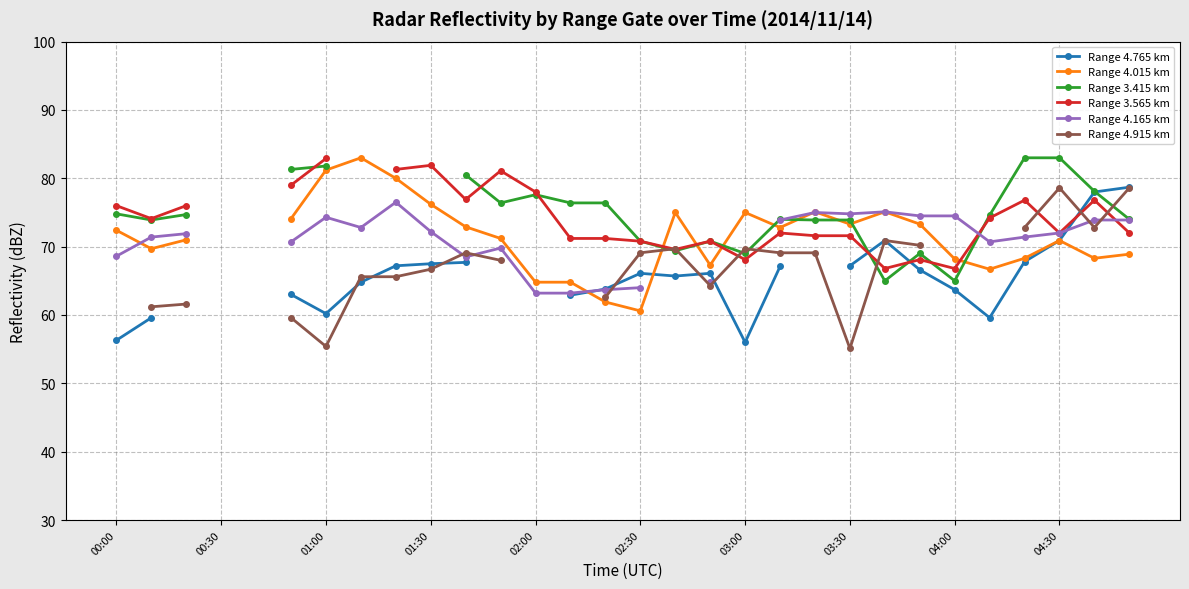

Is it true that Range 3.565 km equals 112.0 at 26?

False